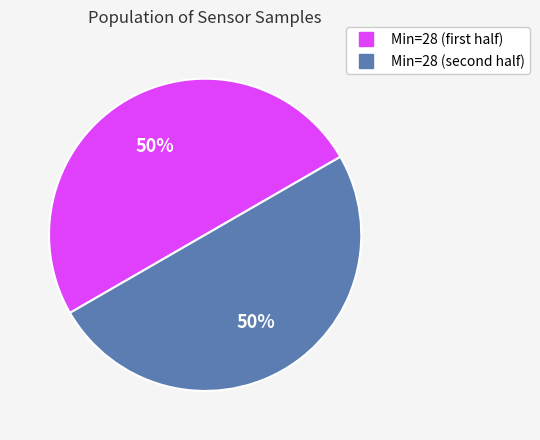

To the nearest percent, what is the average slice percentage?

50%